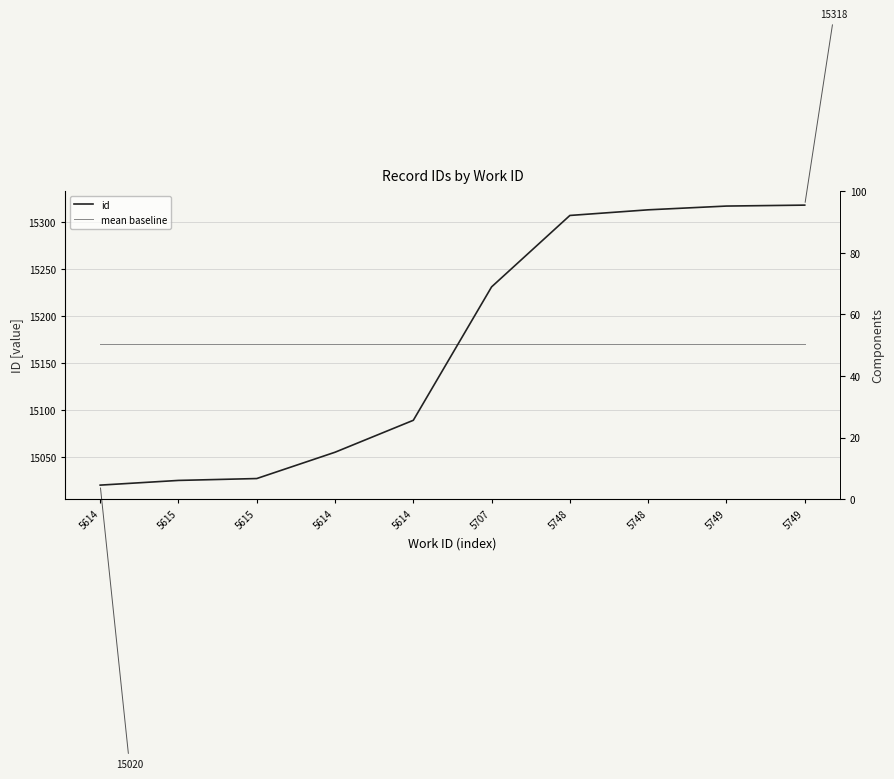

Reading right to left, extract all data points from this chart.

id: 15318.0	15317.0	15313.0	15307.0	15231.0	15089.0	15055.0	15027.0	15025.0	15020.0
mean baseline: 15170.2	15170.2	15170.2	15170.2	15170.2	15170.2	15170.2	15170.2	15170.2	15170.2